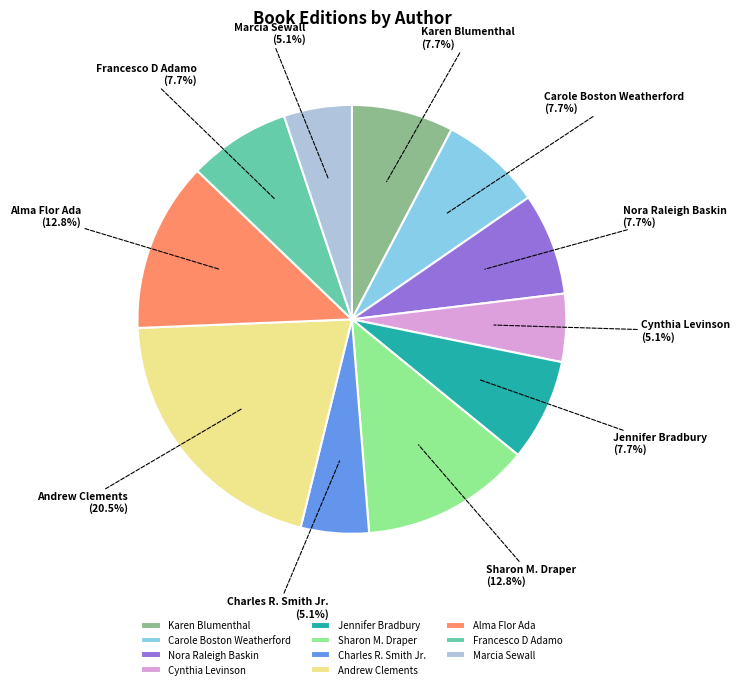

Does any single category account for the majority?

No